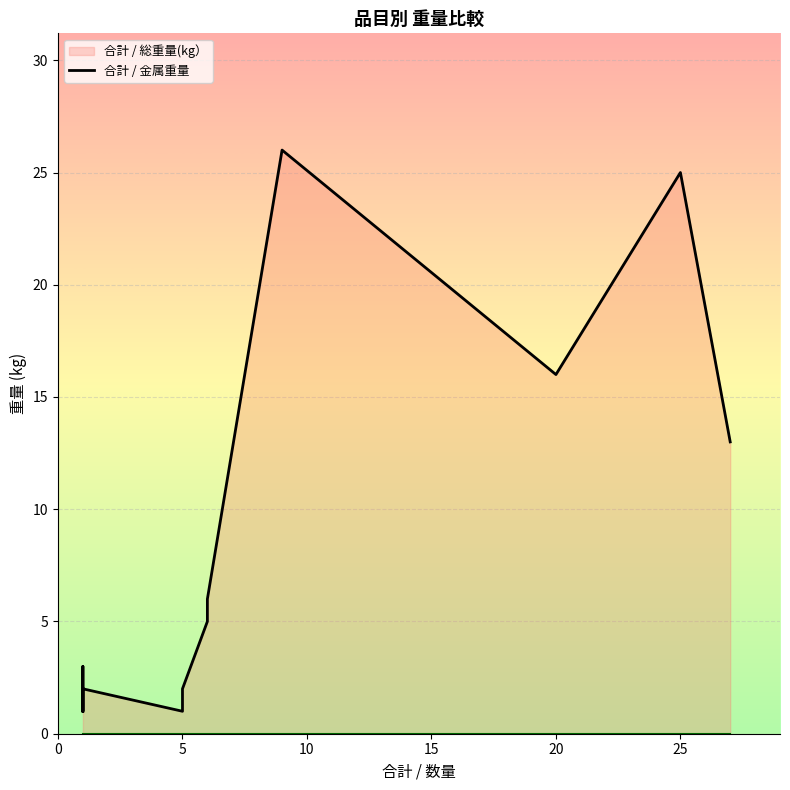

What is the label of the 13th point from the left?

25